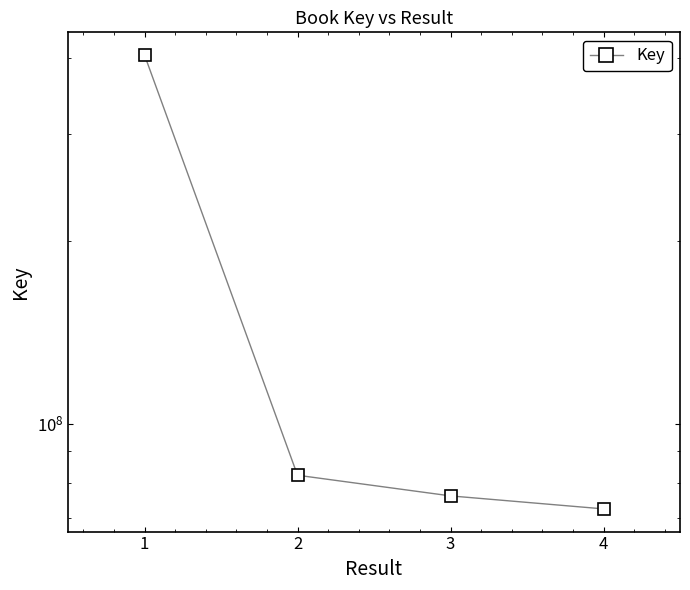

Reading left to right, extract all data points from this chart.

404103919	82239418	76048646	72394956